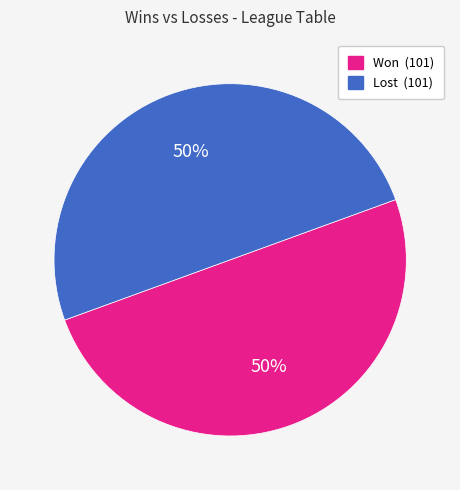

Count the number of slices in the pie.

2